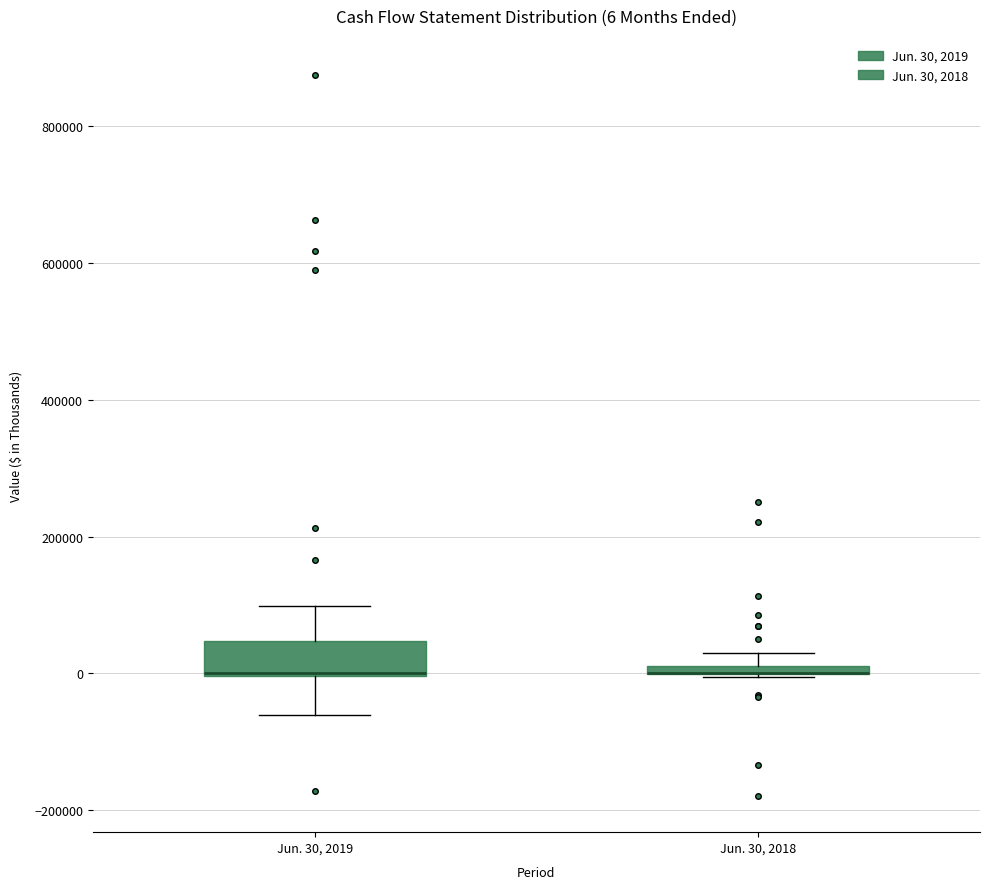

Comparing the boxes themselves (not the whiskers), which one is the tallest?

Jun. 30, 2019